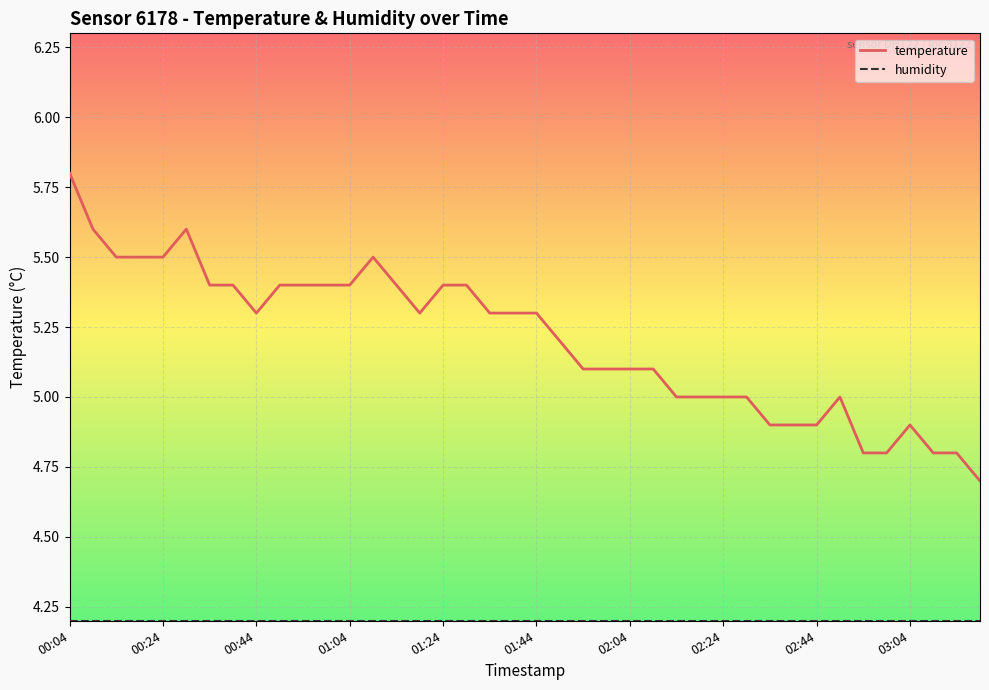

Which series has the largest total across all categories?

temperature